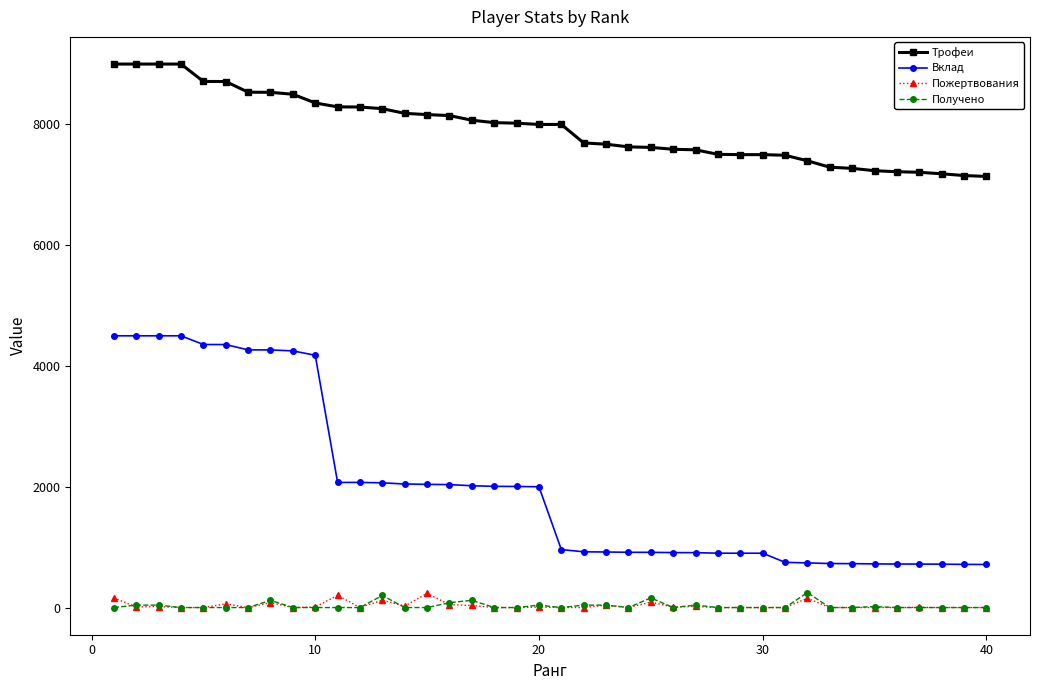

How many lines are shown in the chart?

4